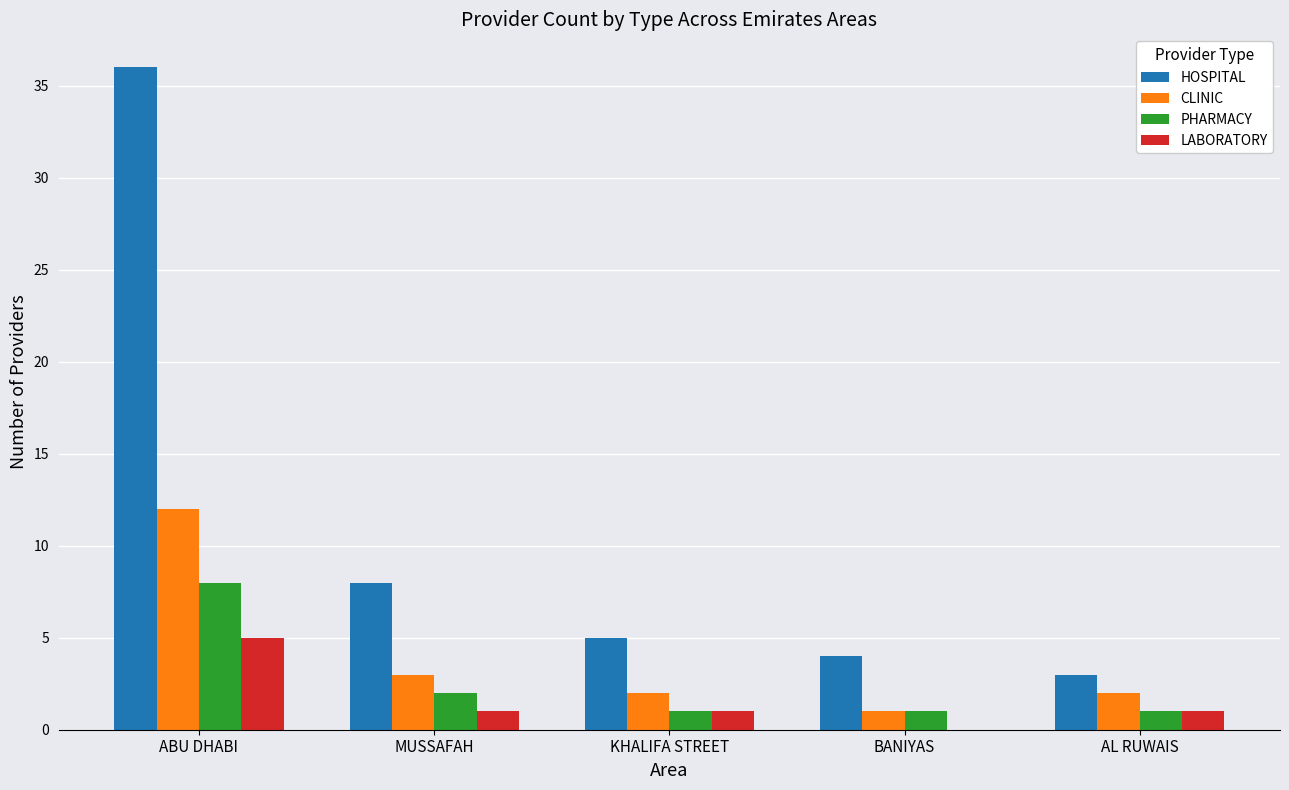

The LABORATORY series shows 5 at ABU DHABI. True or false?

True